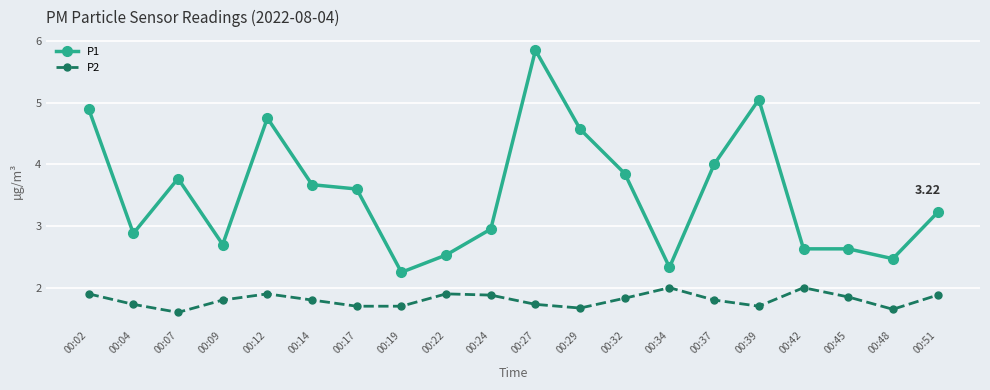

Rank the series at 00:02 from highest to lowest value.

P1, P2